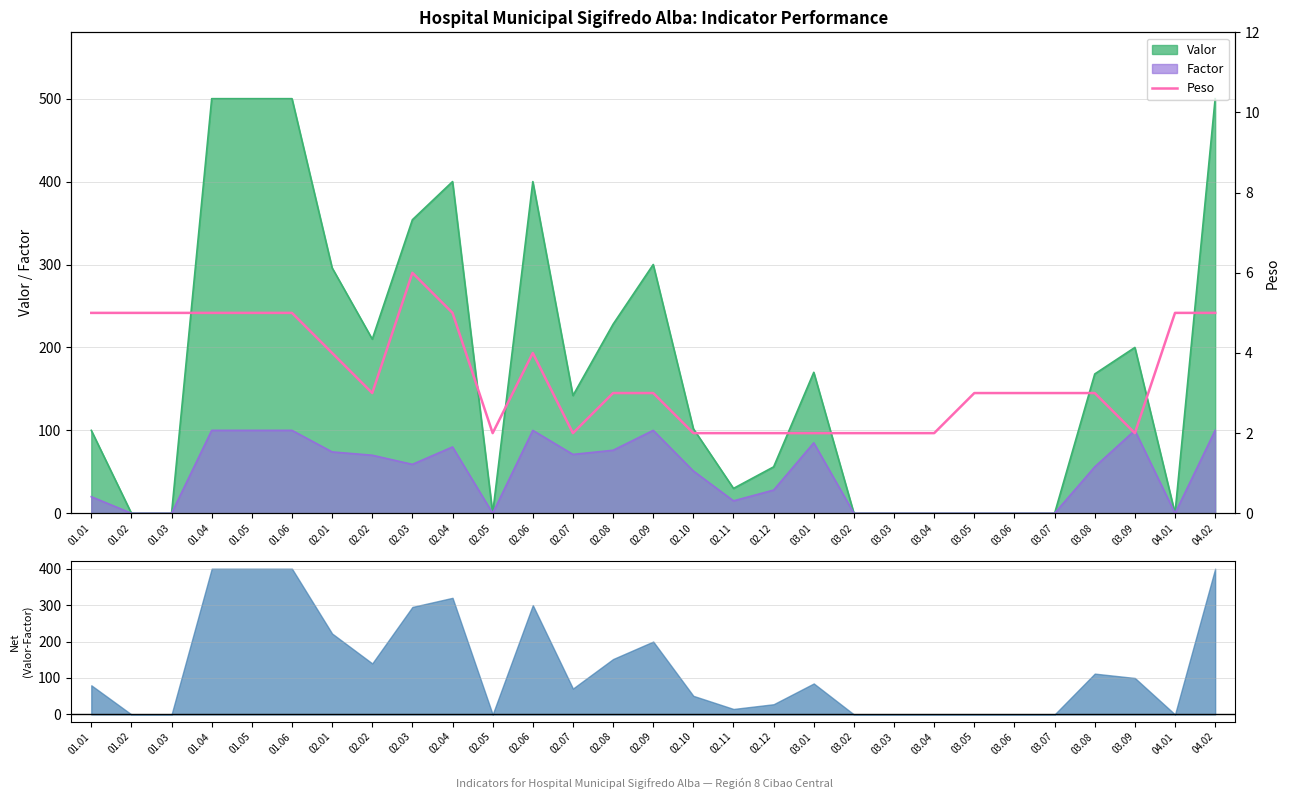

Reading right to left, what are all the values shown in this chart?

04.02=5	04.01=5	03.09=2	03.08=3	03.07=3	03.06=3	03.05=3	03.04=2	03.03=2	03.02=2	03.01=2	02.12=2	02.11=2	02.10=2	02.09=3	02.08=3	02.07=2	02.06=4	02.05=2	02.04=5	02.03=6	02.02=3	02.01=4	01.06=5	01.05=5	01.04=5	01.03=5	01.02=5	01.01=5